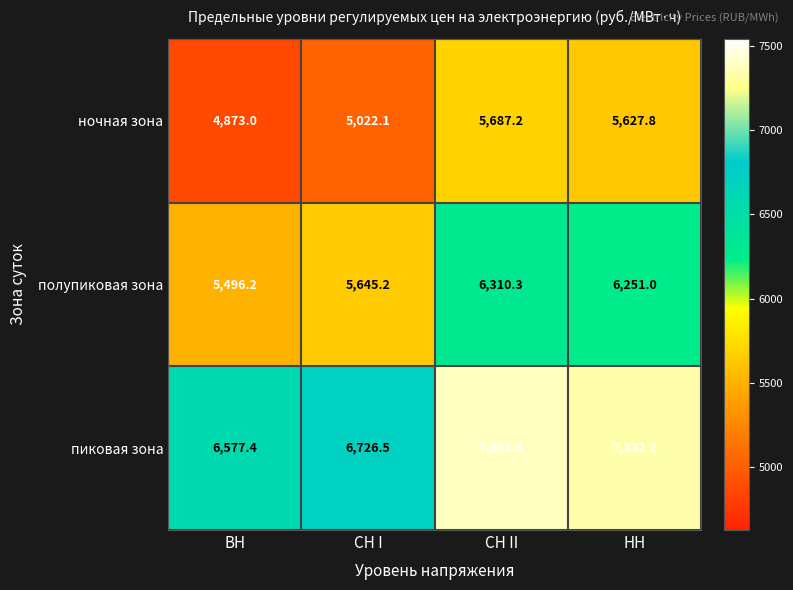

List the series in order of their overall mean, lowest first.

ночная зона, полупиковая зона, пиковая зона